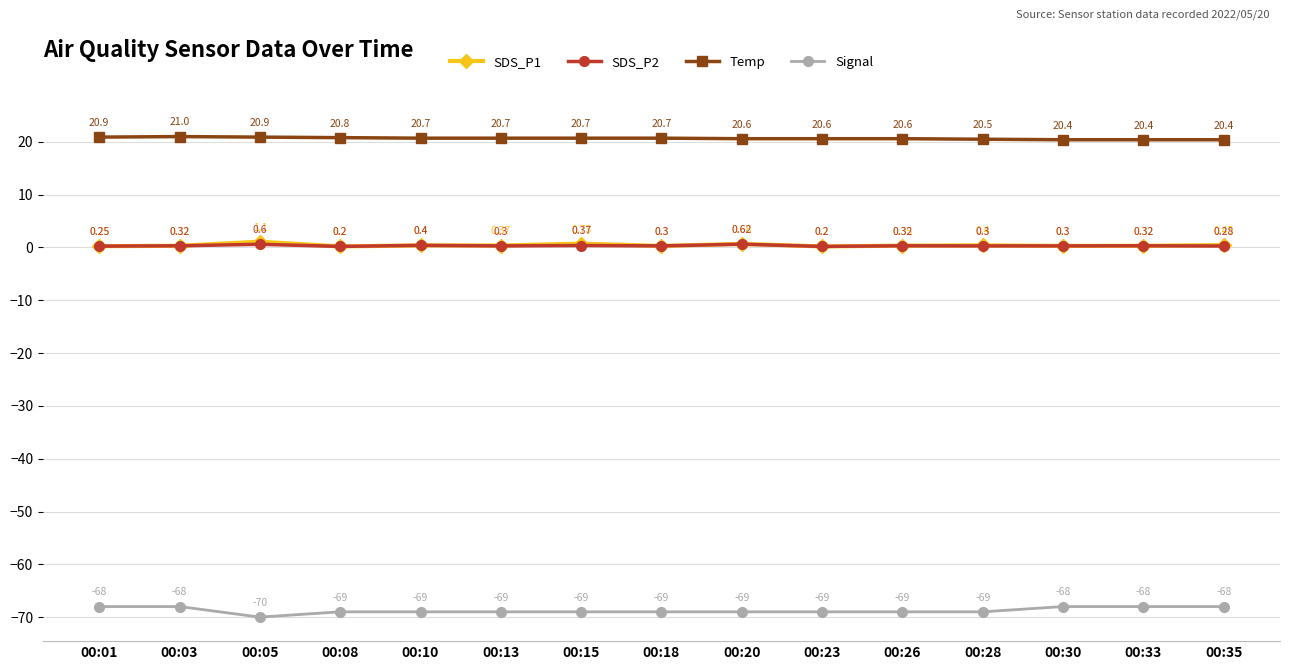

At which category is the sum across all series the highest?

00:03